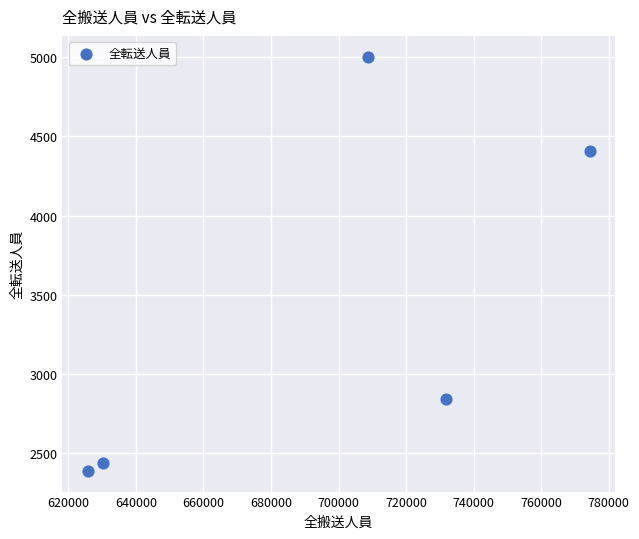

What is the average X value?

694178